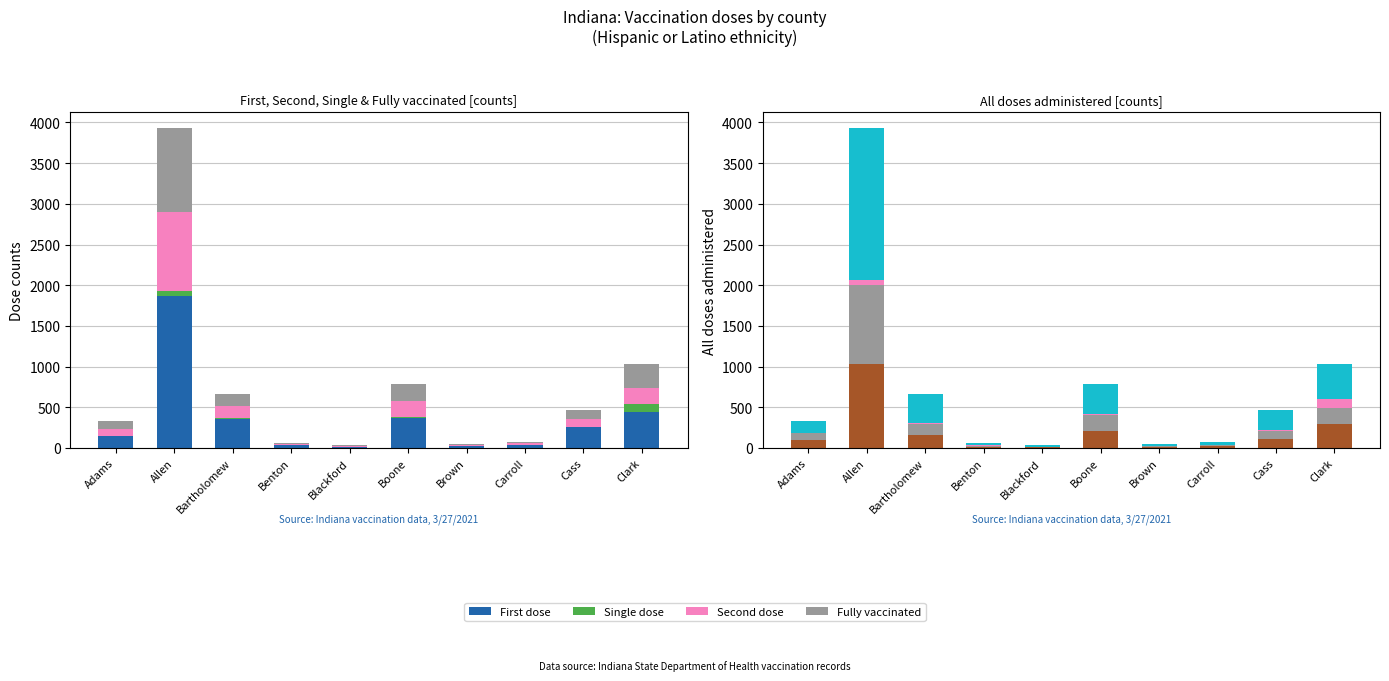

The value of First dose at Bartholomew is 620. True or false?

False